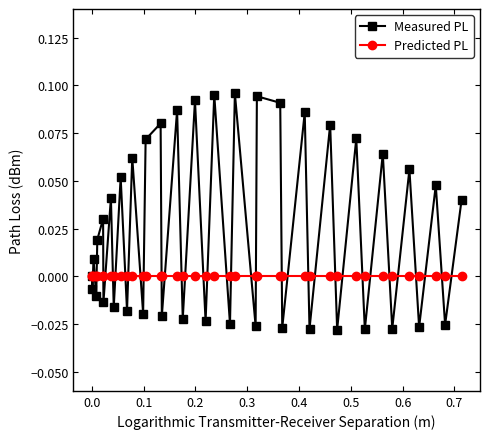

How many interior local valleys does the Measured PL series have?

18